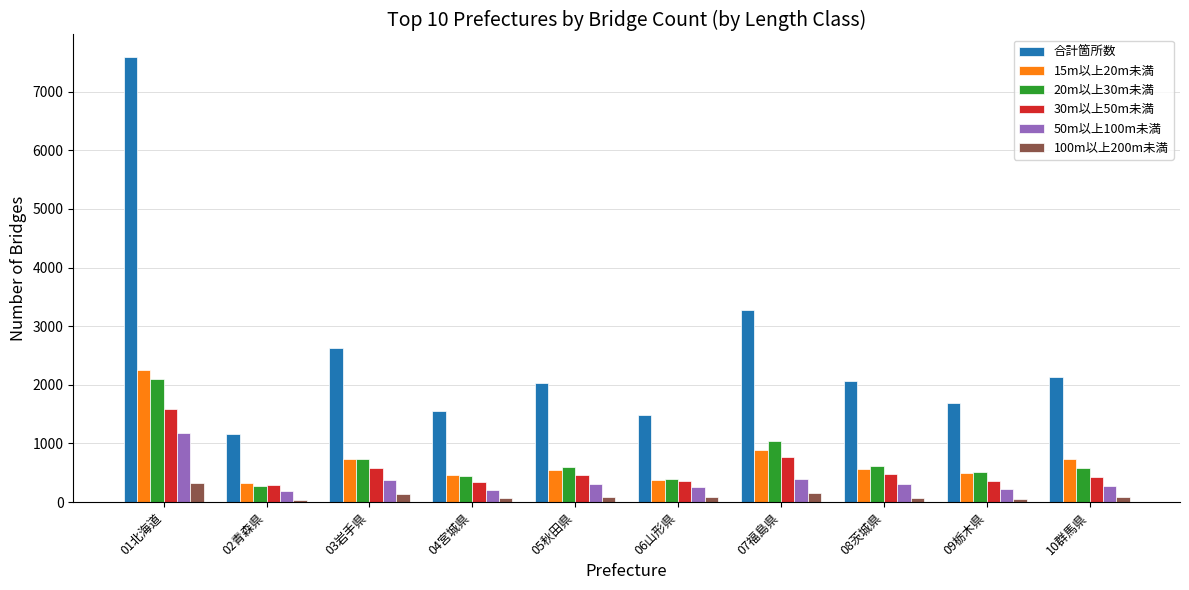

Is the value of 合計箇所数 at 07福島県 greater than the value of 100m以上200m未満 at 10群馬県?

Yes